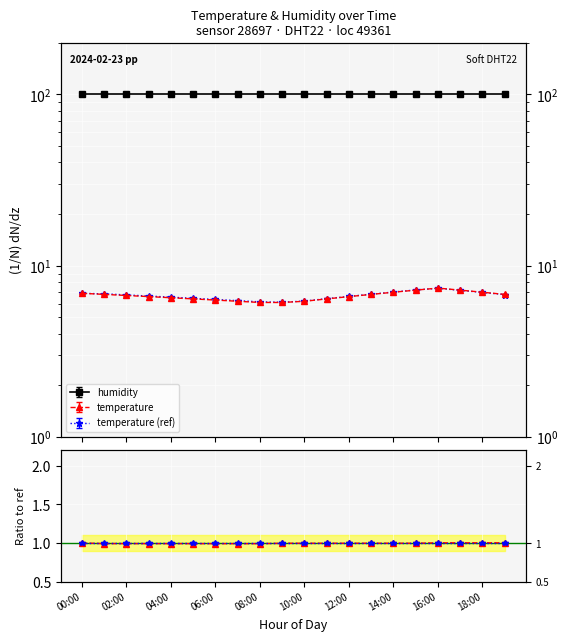

Rank the categories by value from lowest to highest.

08:00, 09:00, 07:00, 10:00, 06:00, 05:00, 11:00, 04:00, 03:00, 12:00, 02:00, 01:00, 13:00, 19:00, 00:00, 14:00, 18:00, 15:00, 17:00, 16:00